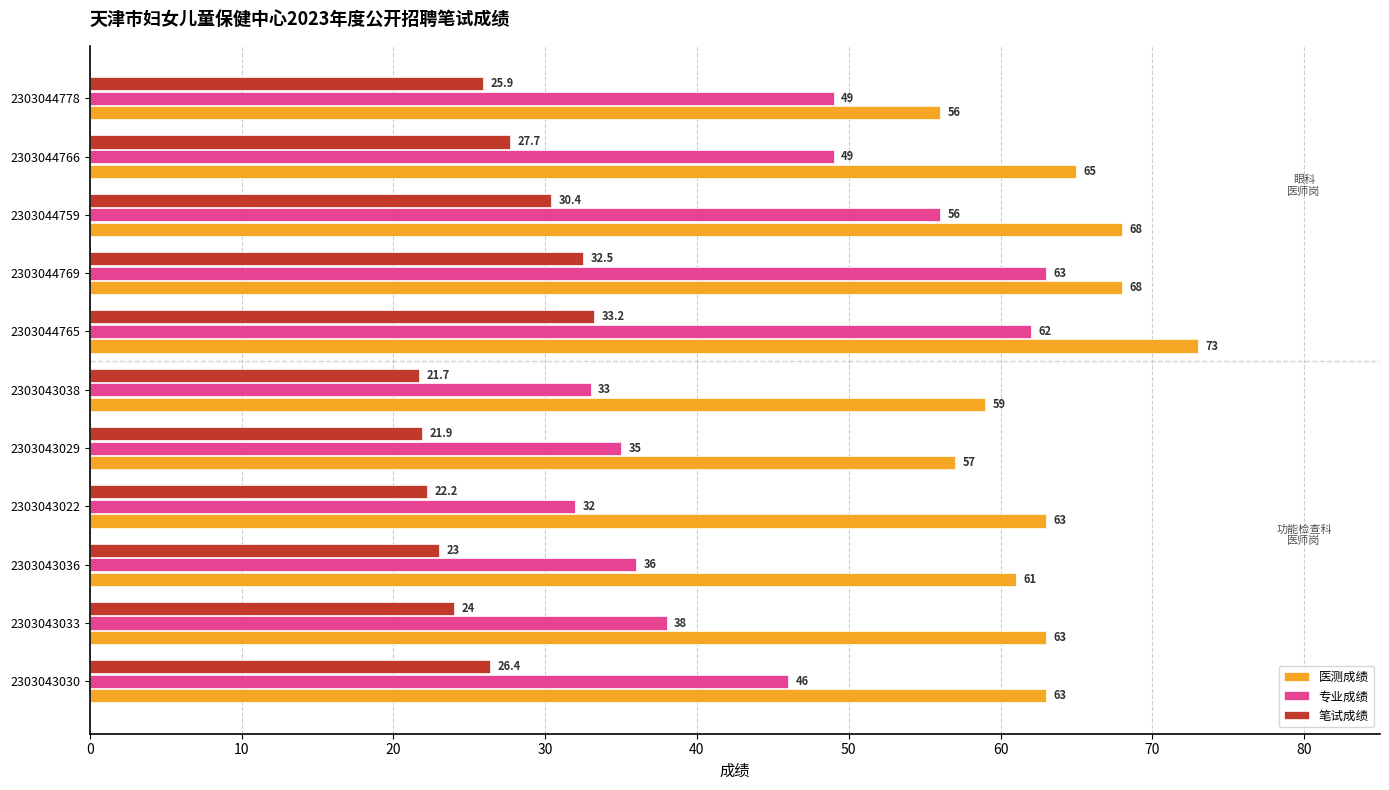

At which label does 笔试成绩 reach its minimum?

2303043038